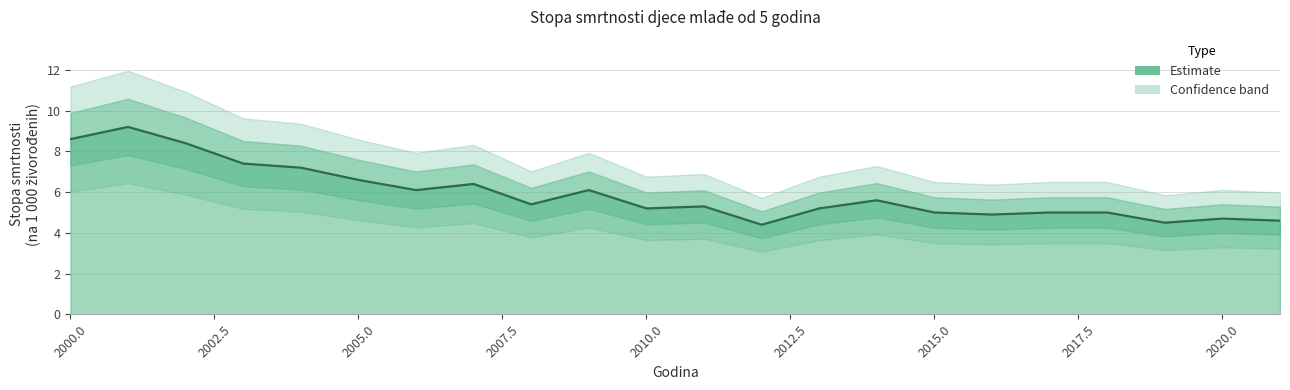

Rank the categories by value from highest to lowest.

2001, 2000, 2002, 2003, 2004, 2005, 2007, 2006, 2009, 2014, 2008, 2011, 2010, 2013, 2015, 2017, 2018, 2016, 2020, 2021, 2019, 2012